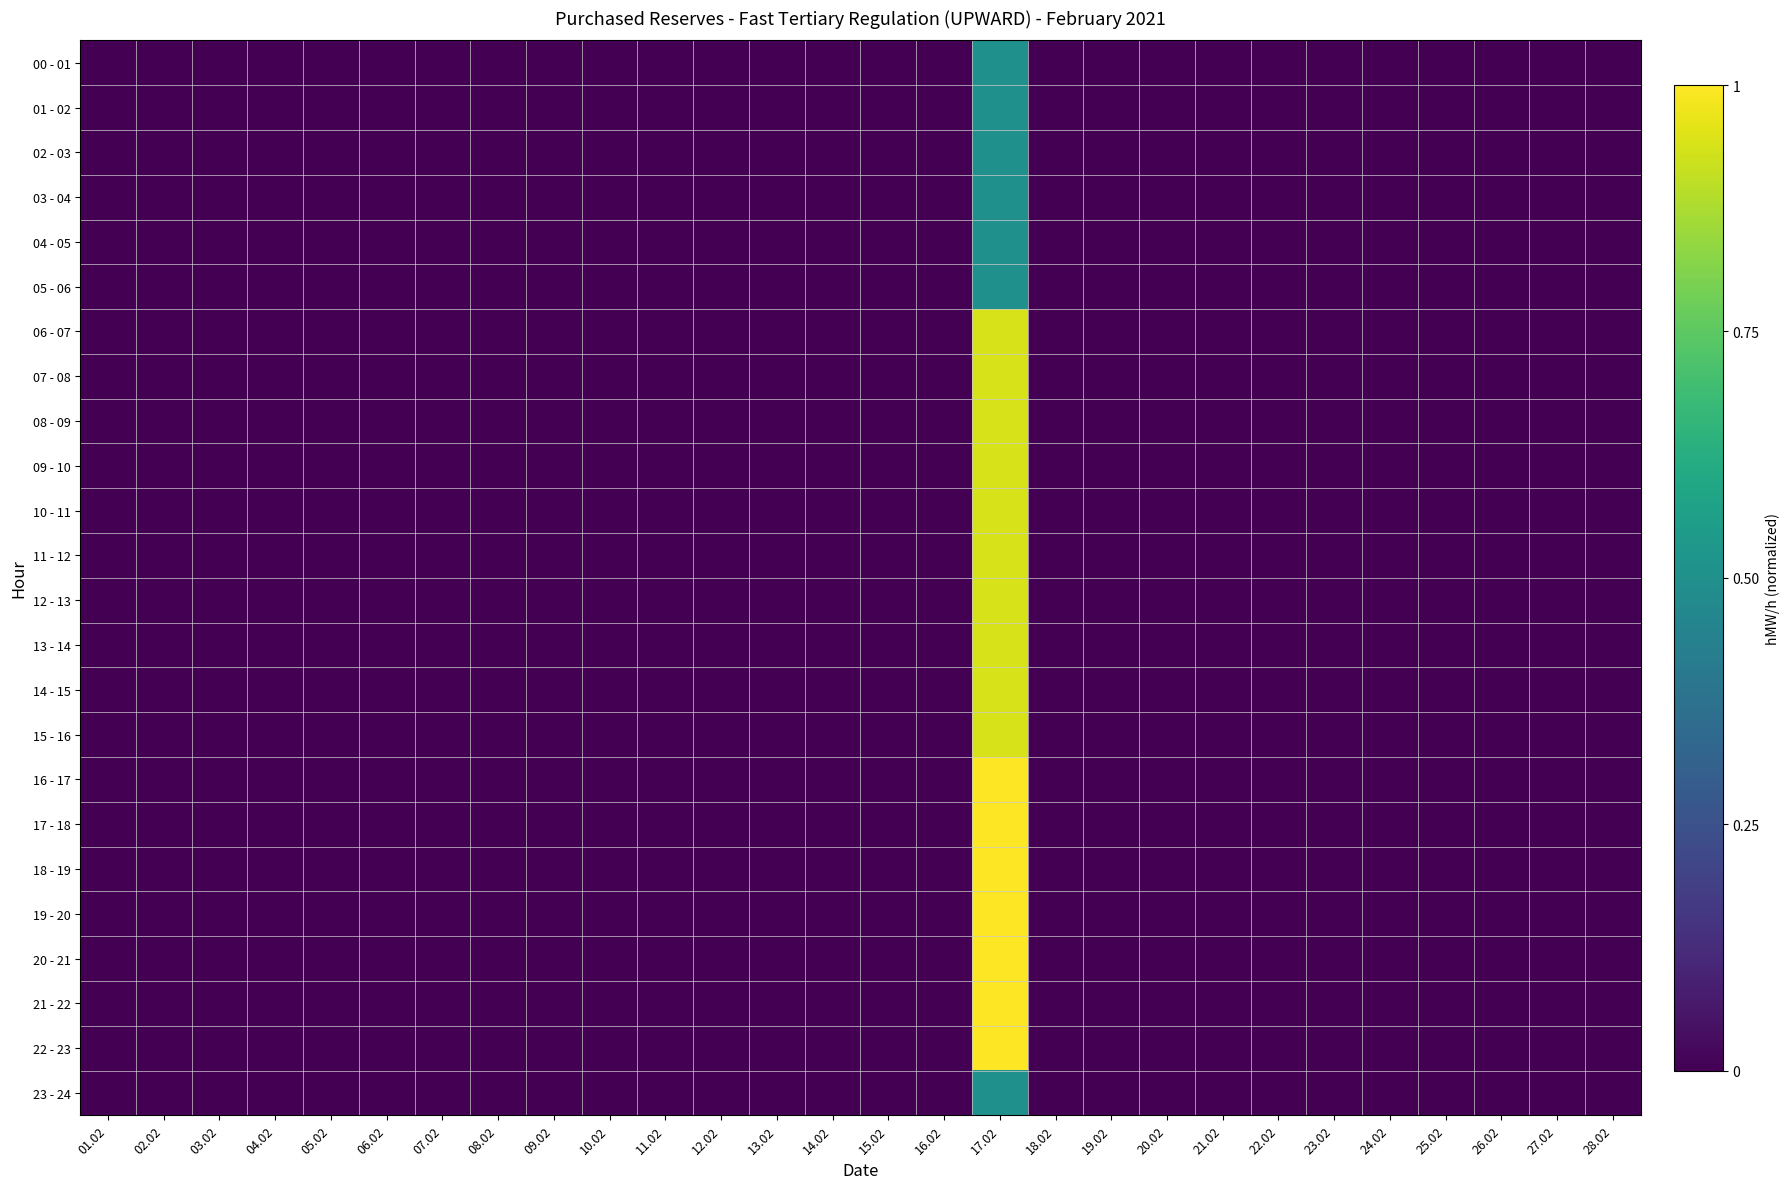

Which series changed the most between 01.02 and 17.02?

16 - 17